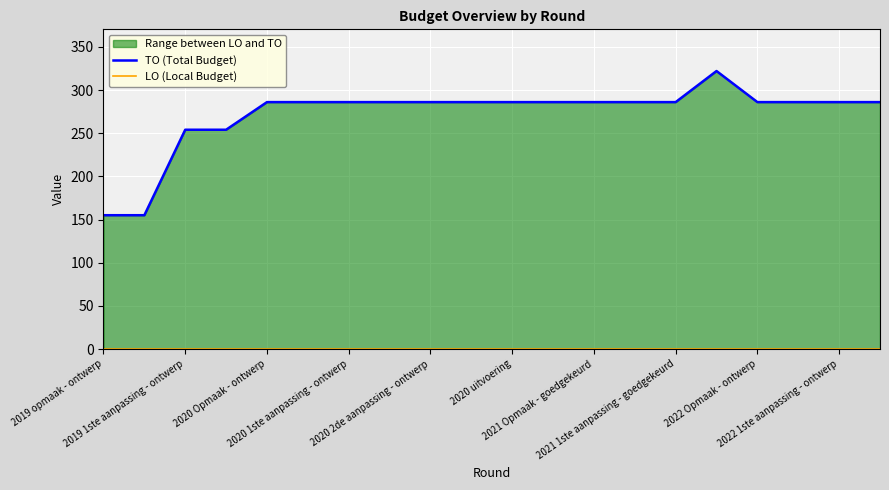

Reading left to right, transcribe all the data shown in this chart.

TO (Total Budget): 155	155	254	254	286	286	286	286	286	286	286	286	286	286	286	322	286	286	286	286
LO (Local Budget): 0	0	0	0	0	0	0	0	0	0	0	0	0	0	0	0	0	0	0	0